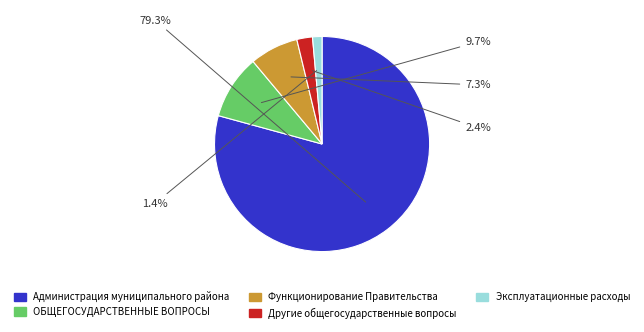

How many slices are in this pie chart?

5